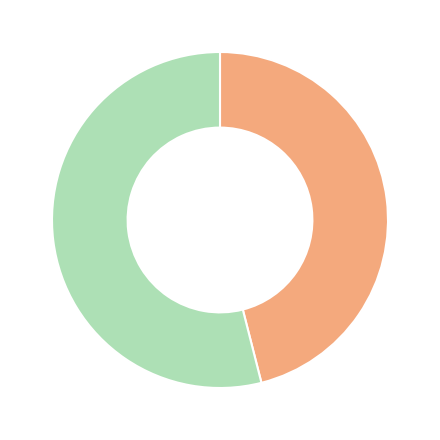

Is there a majority slice in this chart?

Yes